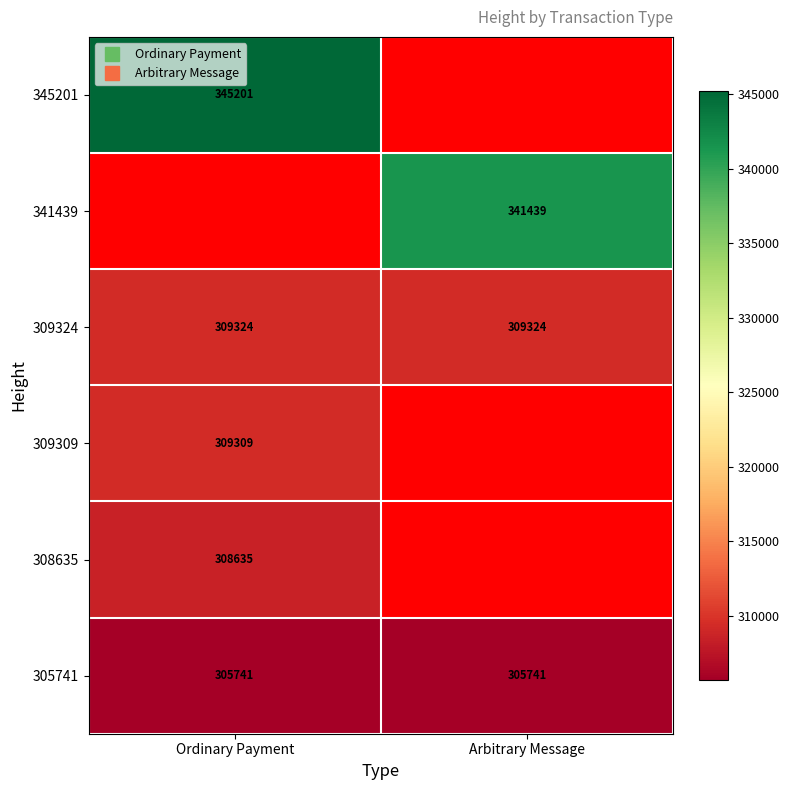

Which series has the widest spread of values?

345201